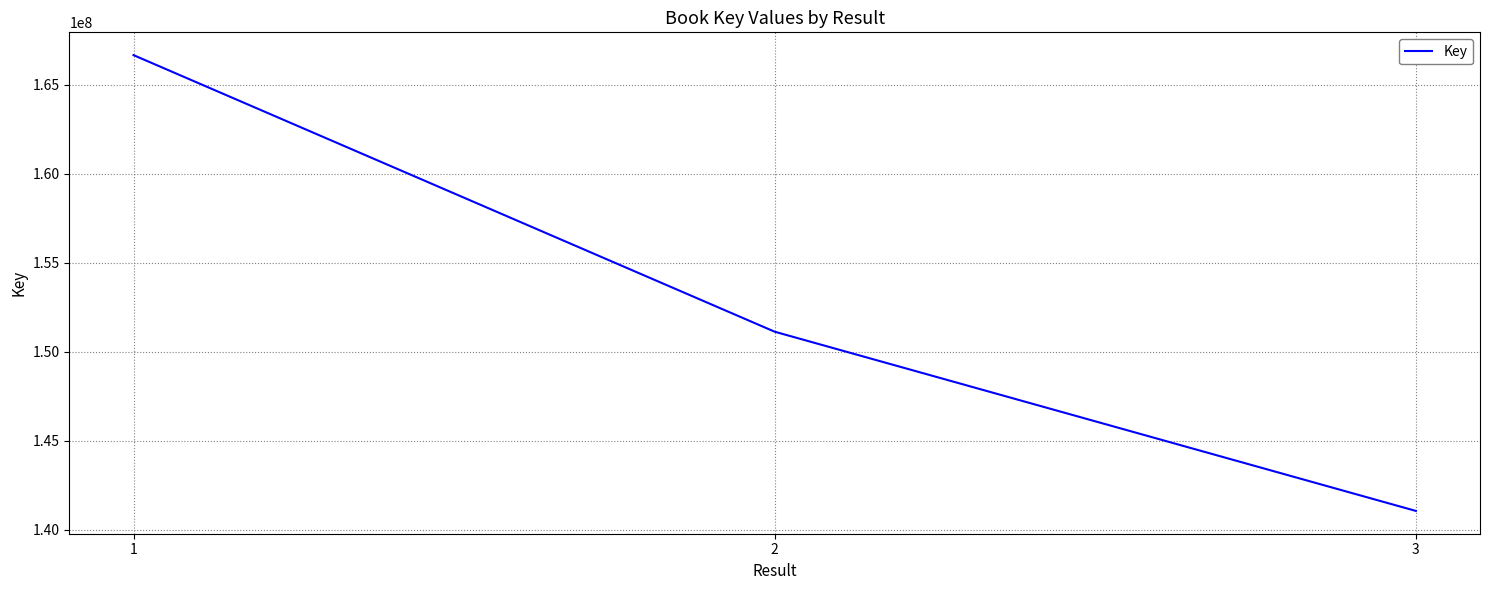

Count the number of categories in the chart.

3